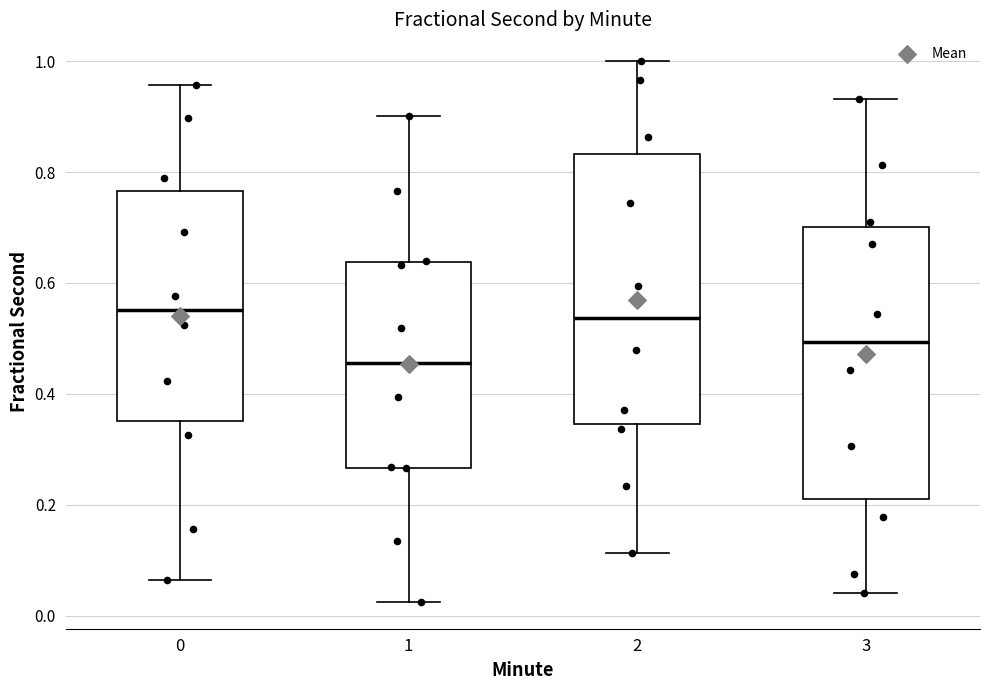

Which box's median line is the lowest?

1